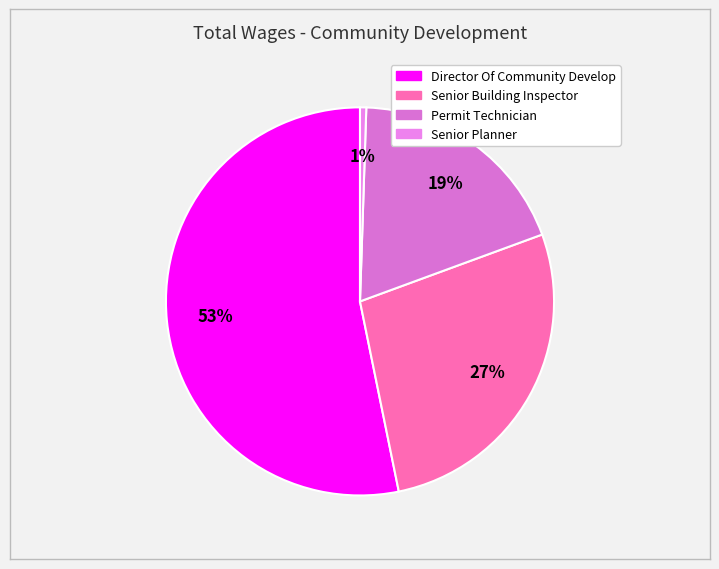

The Permit Technician slice represents 33% of the pie. True or false?

False